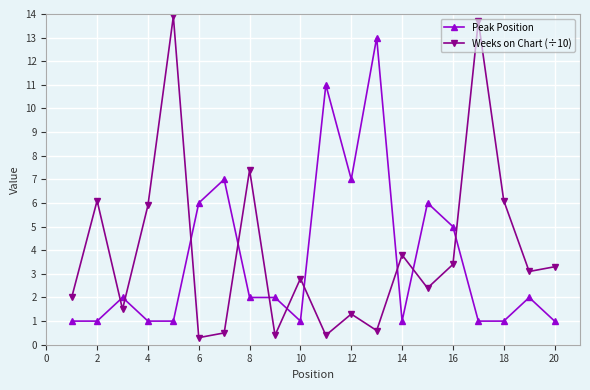

How many times do Peak Position and Weeks on Chart (÷10) cross each other?

10